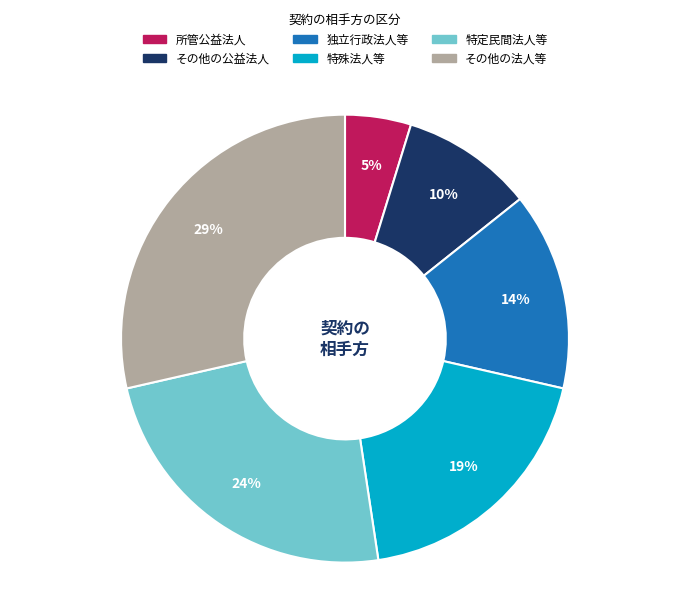

Does any single category account for the majority?

No